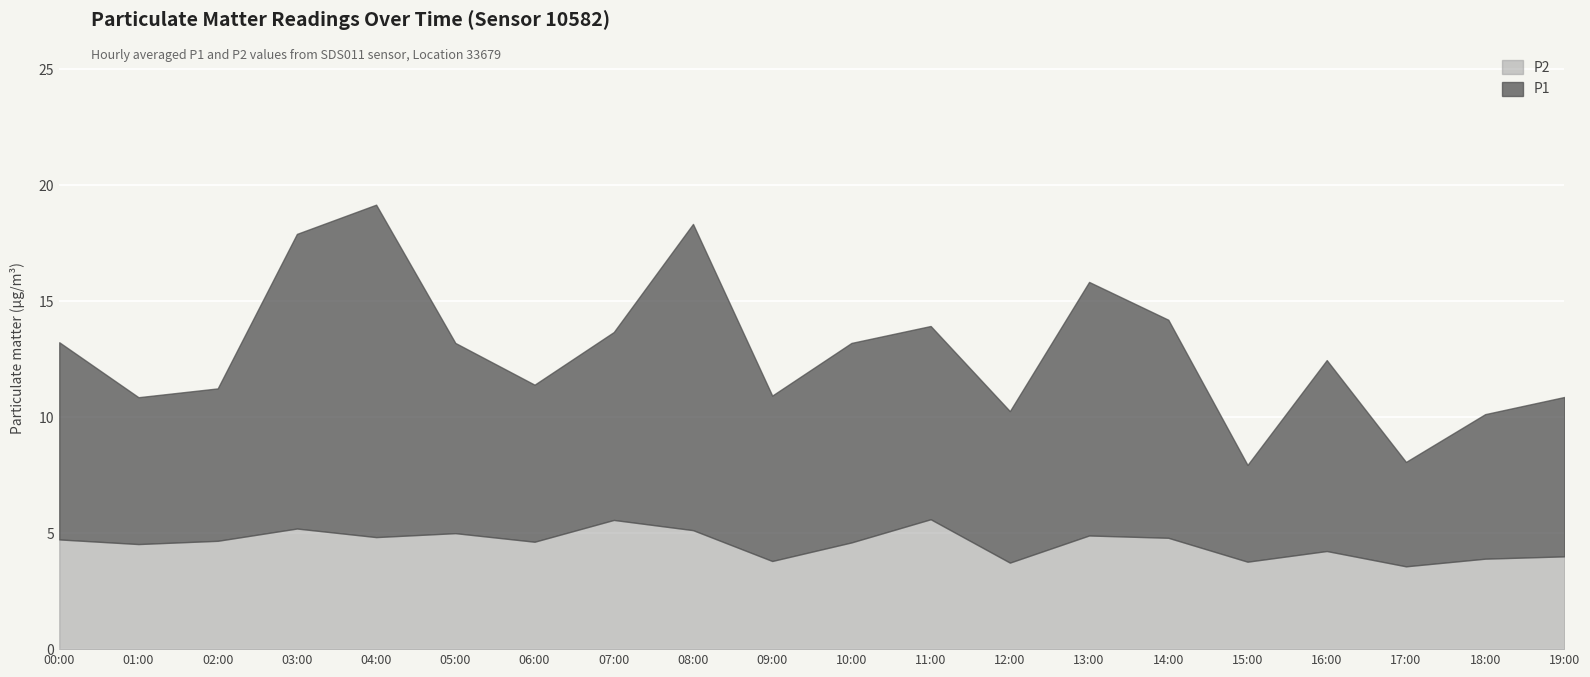

Which series has the largest total across all categories?

P1